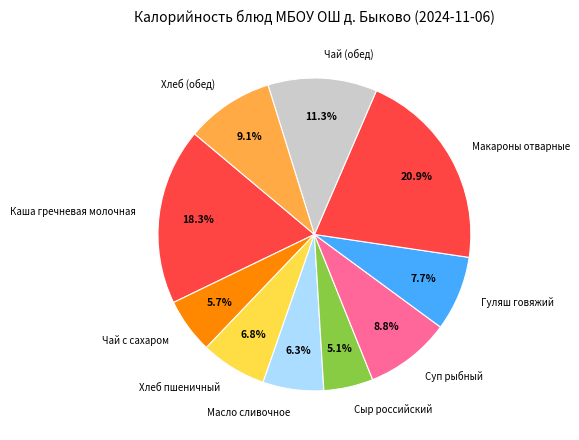

How many slices are in this pie chart?

10